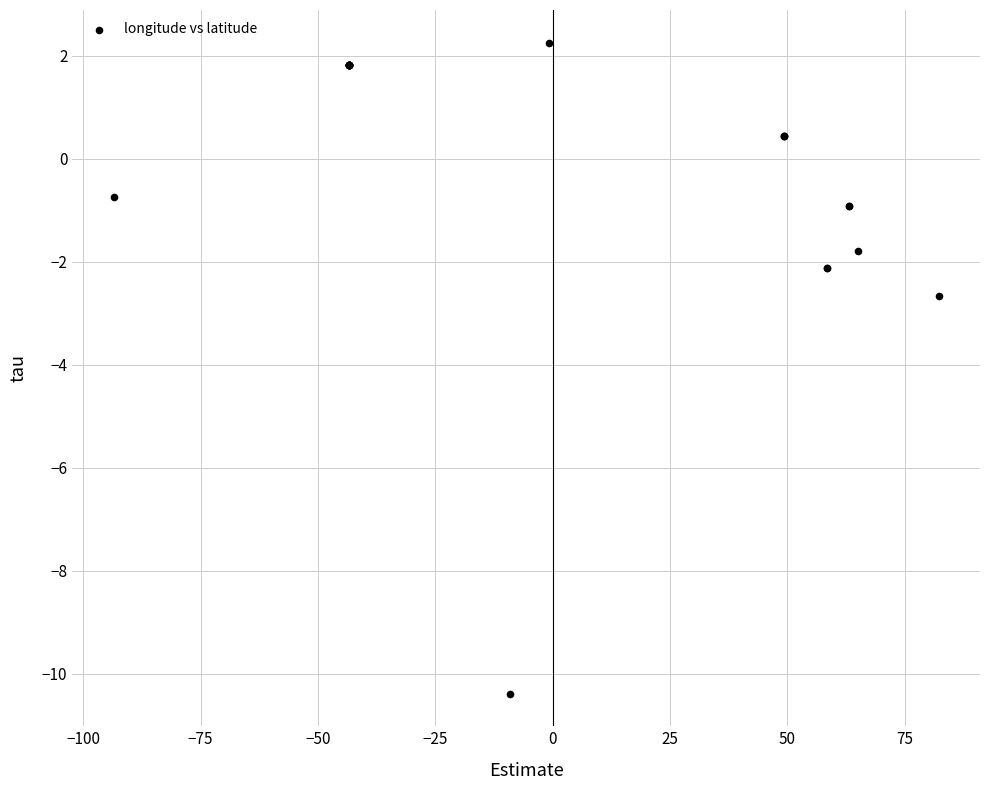

What Y value in the scatter plot is closest to -4?

-2.7